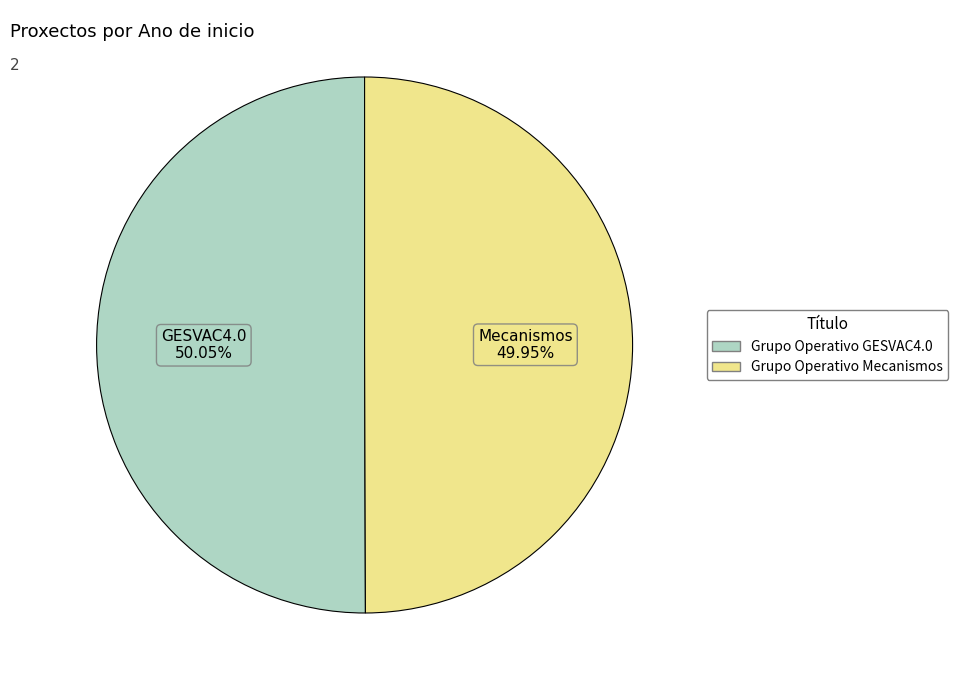

Is there a majority slice in this chart?

Yes